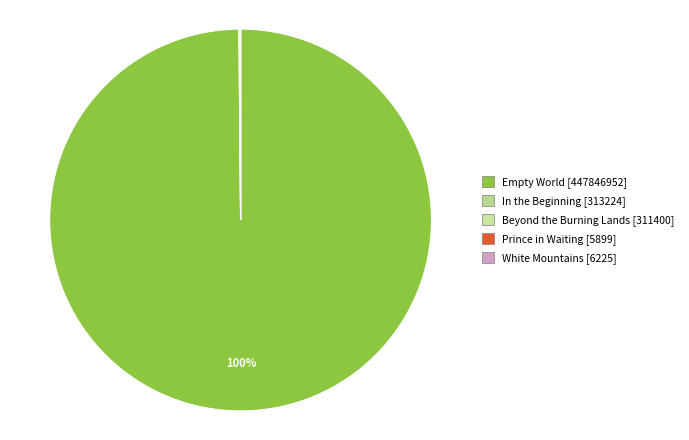

How many slices are in this pie chart?

5